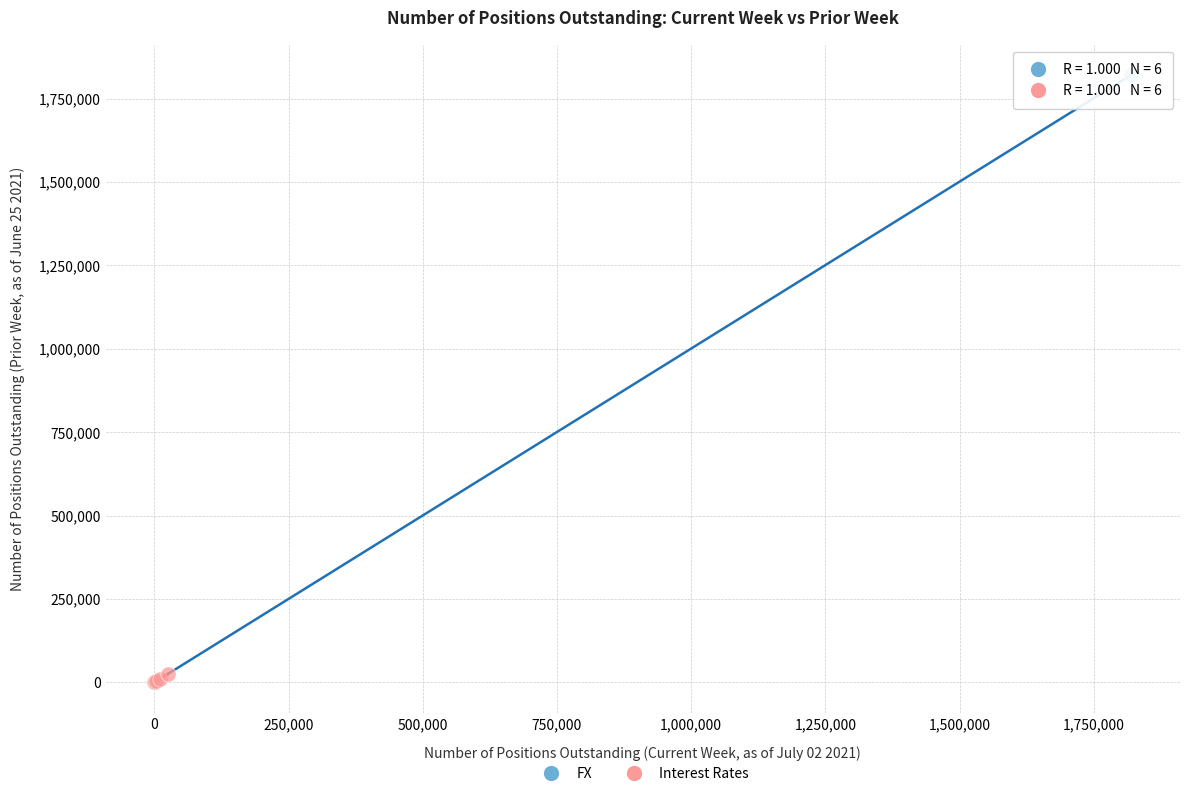

Which series reaches the maximum Y coordinate?

FX